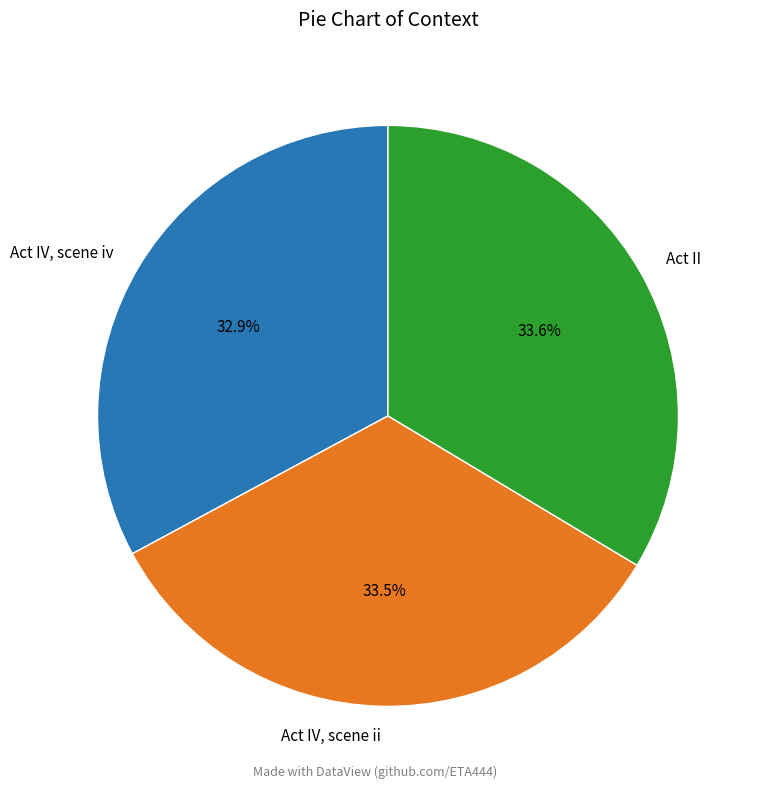

Does Act II represent more than half of the total?

No